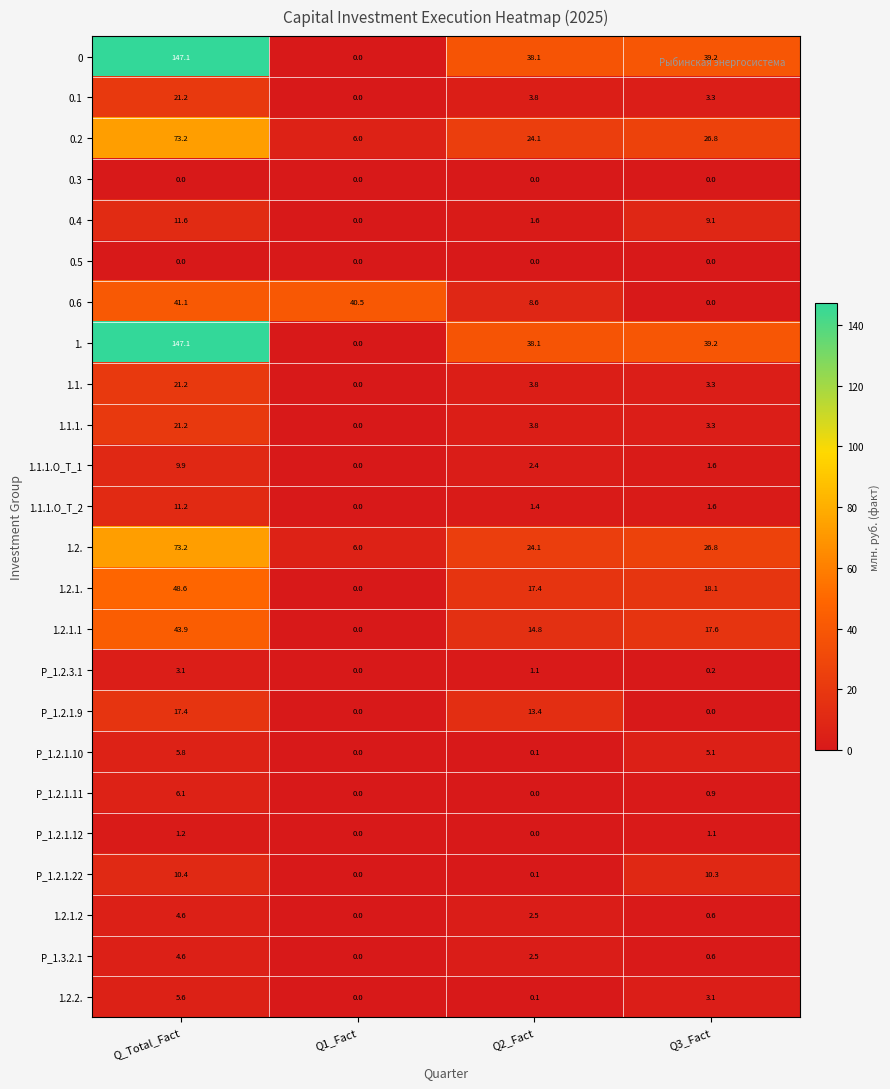

What is the total value across all series at Q2_Fact?

201.8